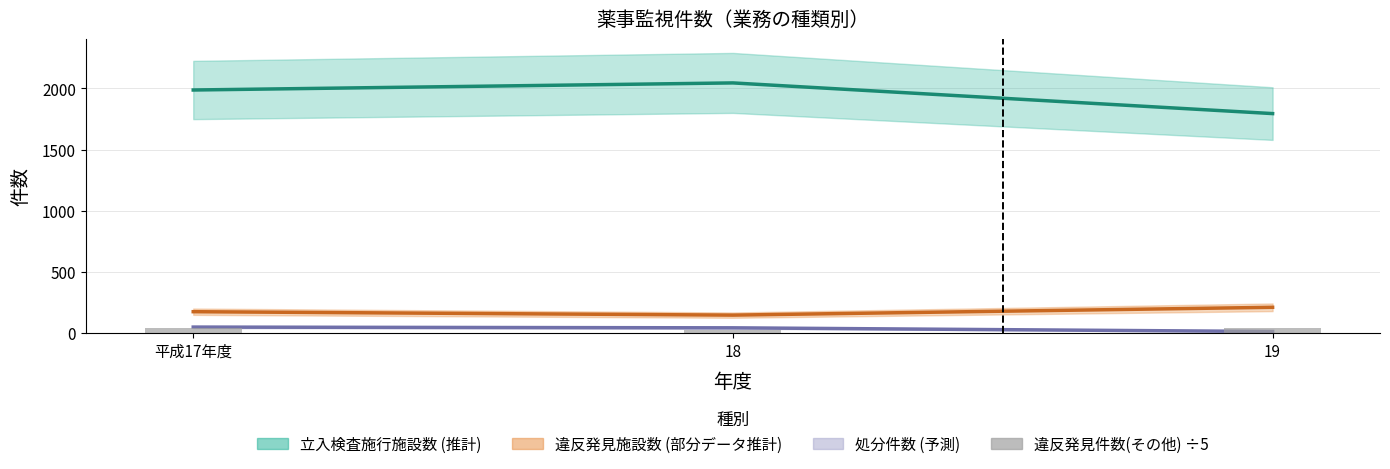

Where is the data nearest to the value 29?

平成17年度